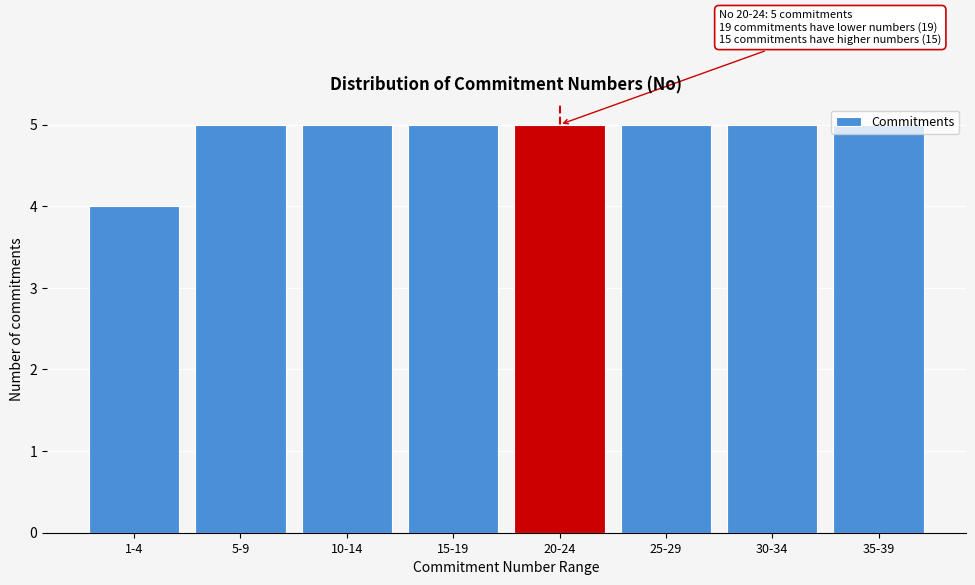

What is the label of the 1st bar from the right?

35-39